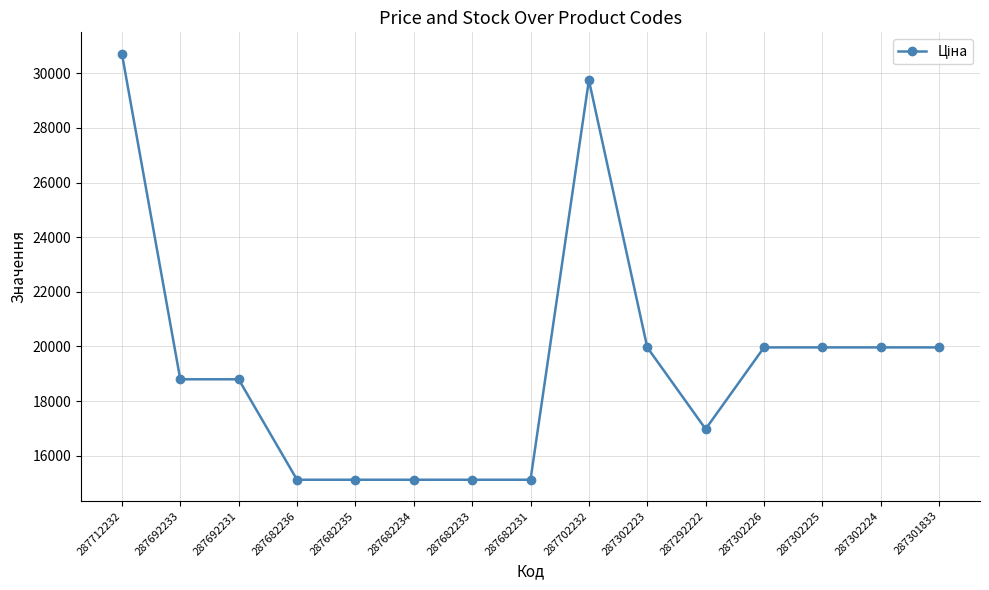

True or false: the data shows 29747.2 at 287702232.

True